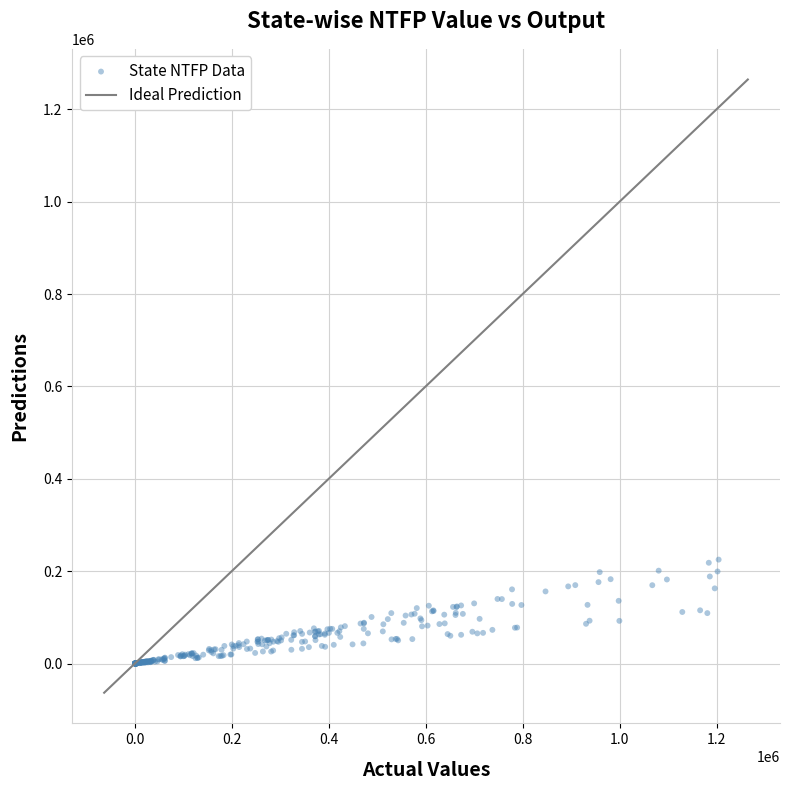

What is the range of X values (max minus min)?

1204182.0